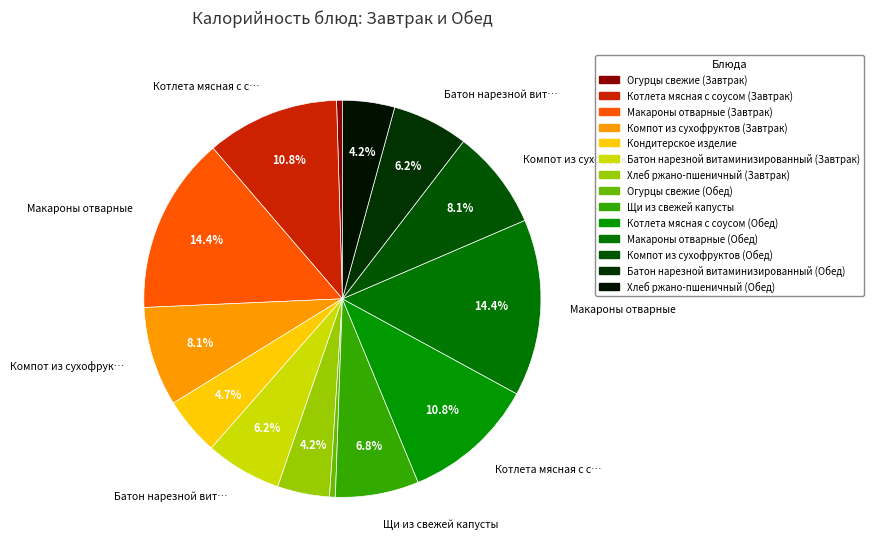

Do Кондитерское изделие and Хлеб ржано-пшеничный (Завтрак) together represent more than half of the pie?

No